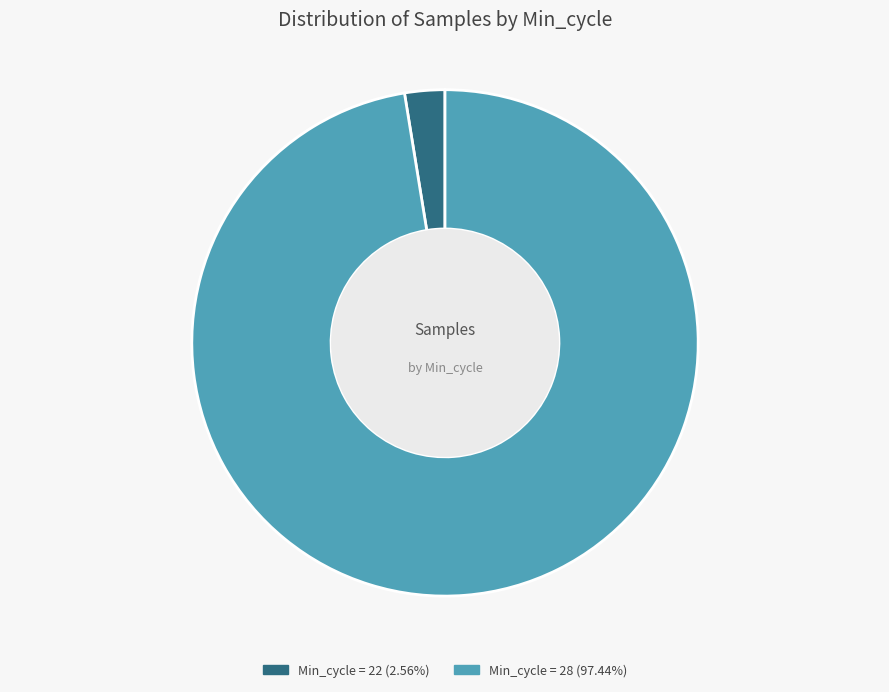

Does any single category account for the majority?

Yes